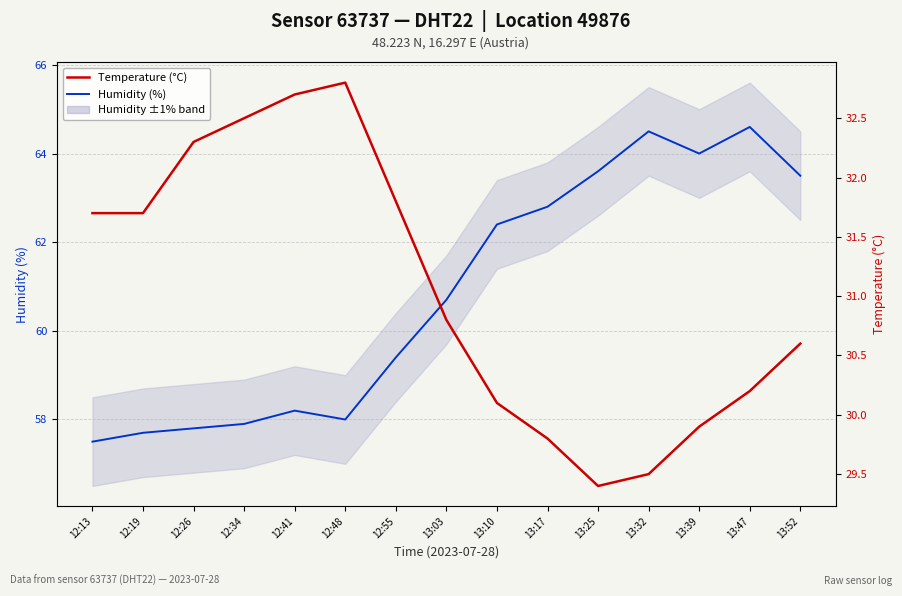

How many data points in Humidity (%) are above 60?

8